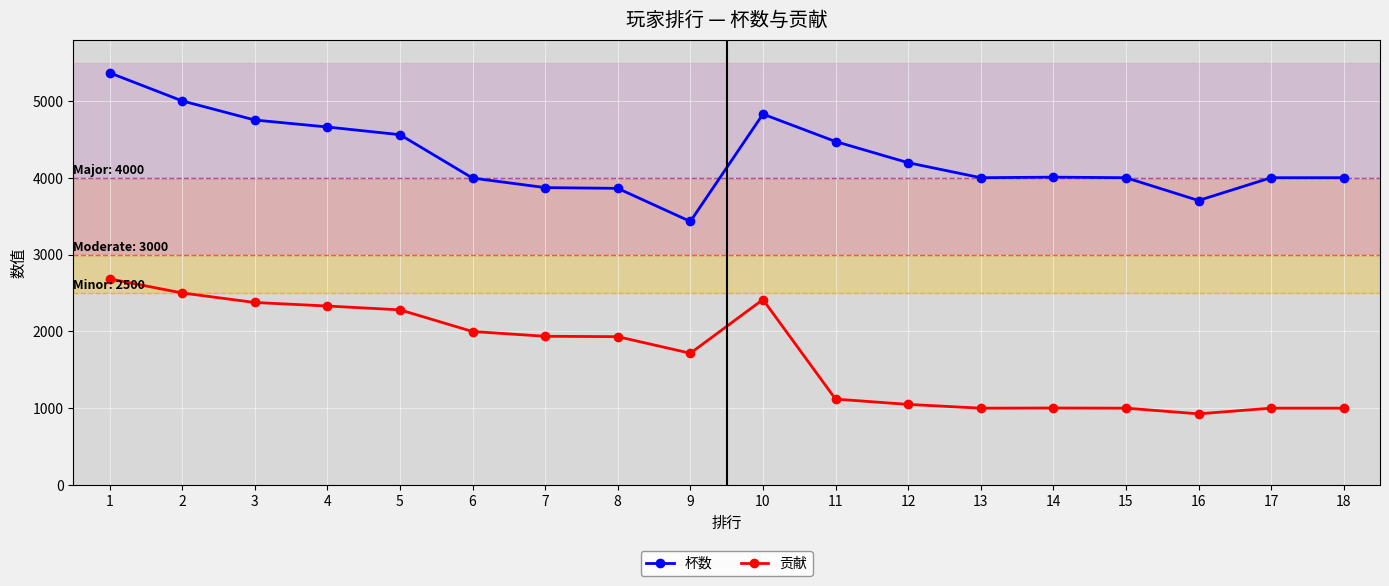

Is it true that 贡献 equals 1931 at 8?

True